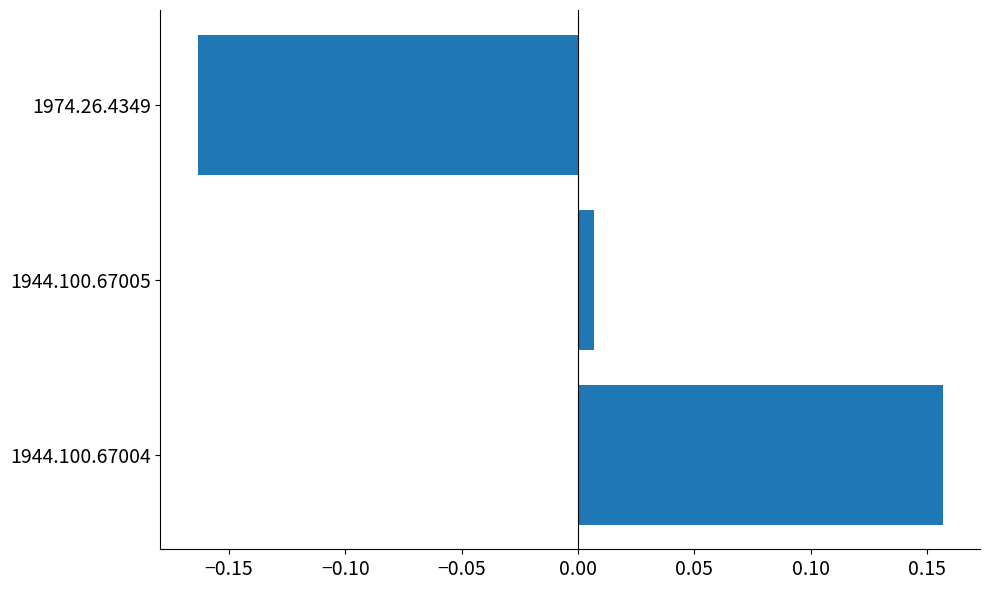

List the labels in order of value, largest first.

1944.100.67004, 1944.100.67005, 1974.26.4349